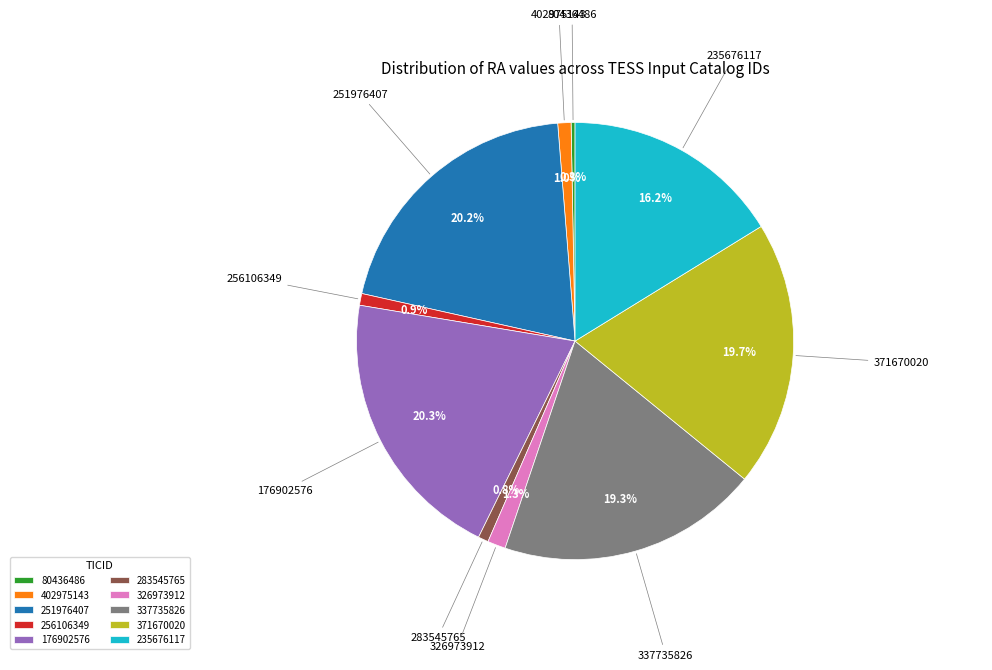

Is the sum of 256106349 and 176902576 greater than half?

No